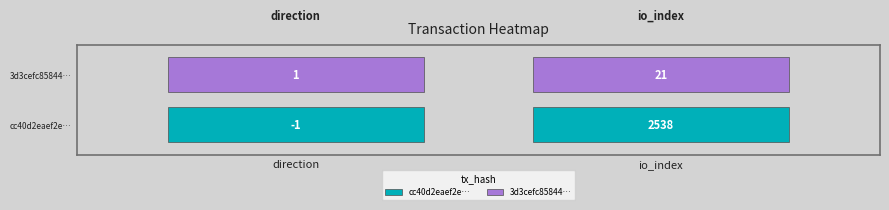

Rank the series by their maximum value, from highest to lowest.

cc40d2eaef2e6edffe5a6676d73ffb0c8a12771, 3d3cefc85844b6cbf04c39fe247ff0e5d2a864a